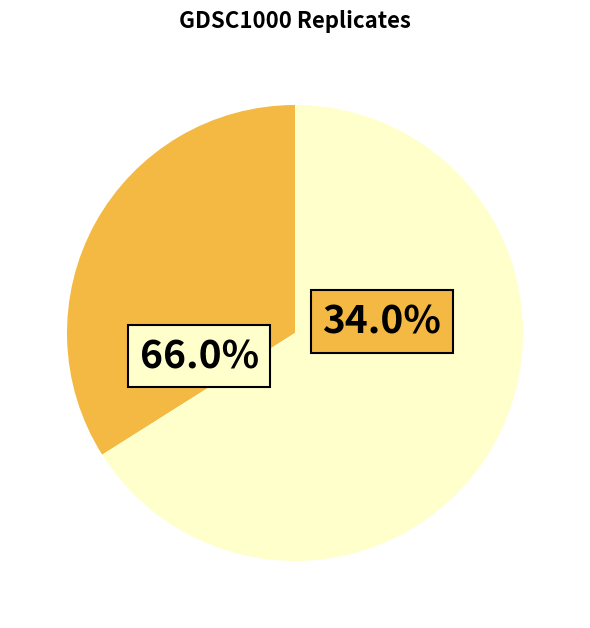

How many segments does this pie chart have?

2